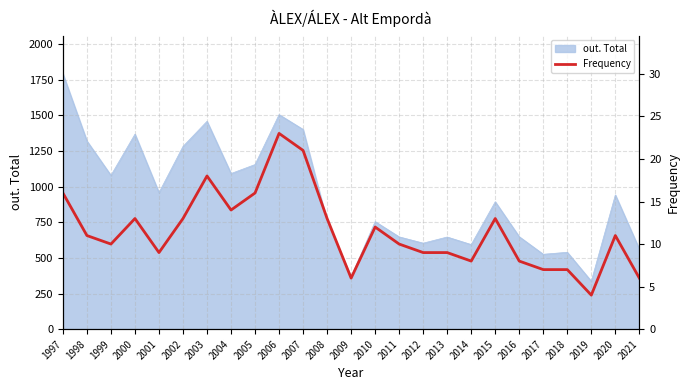

At which label does the data first exceed 11?

1997